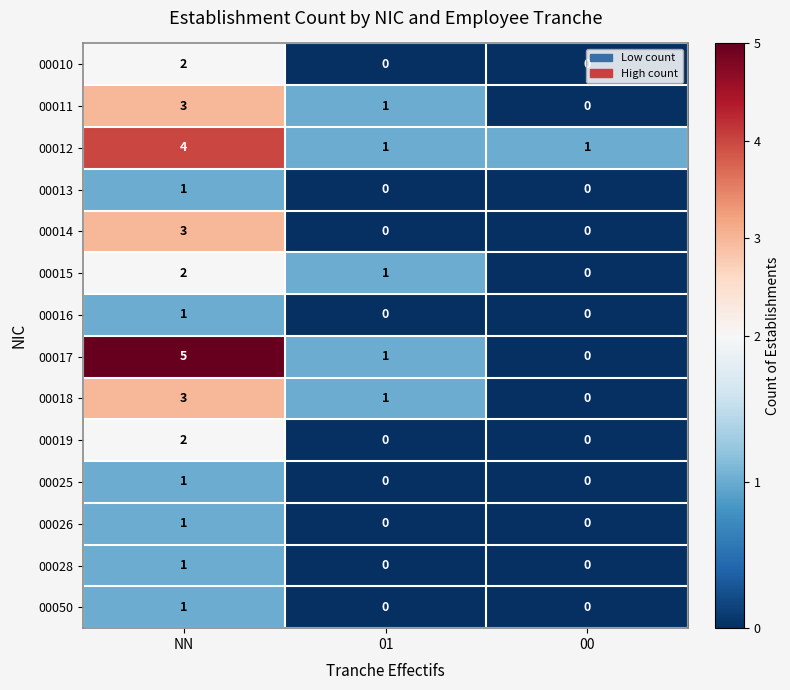

What is the sum of all 00012 values?

6